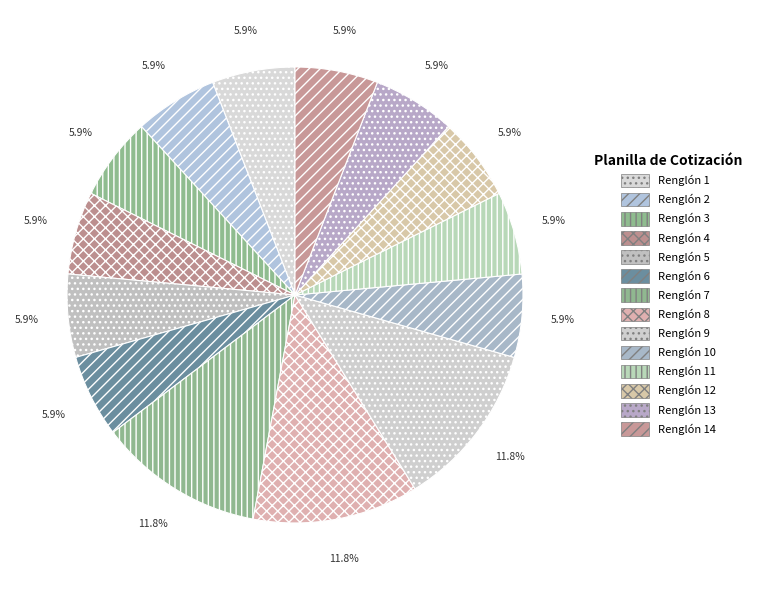

What portion of the pie excludes Renglón 9?

88.2%